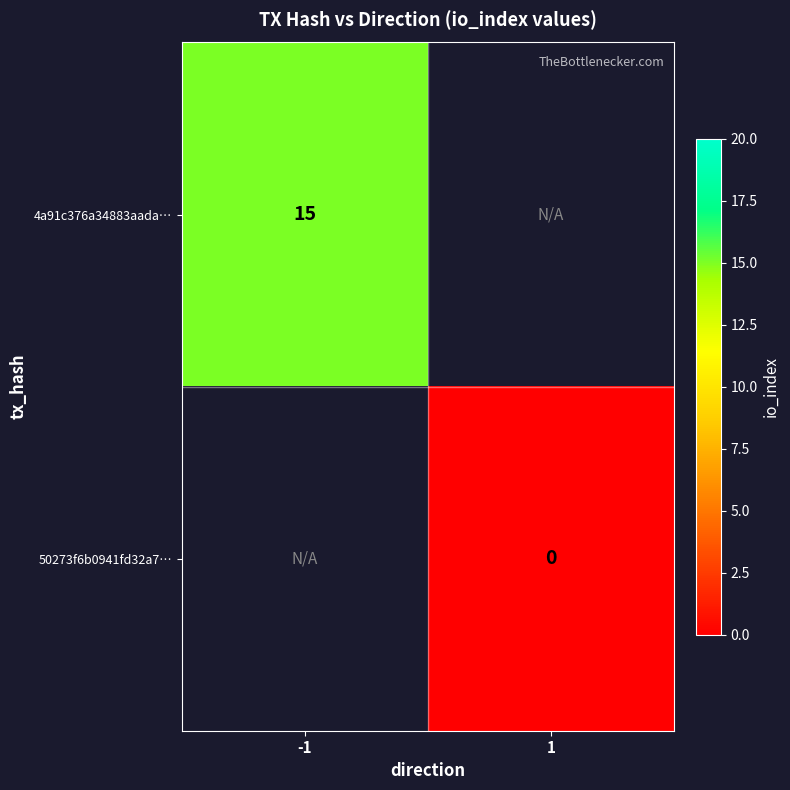

Is the value of 50273f6b0941fd32a7… at 1 greater than the value of 4a91c376a34883aada… at -1?

No